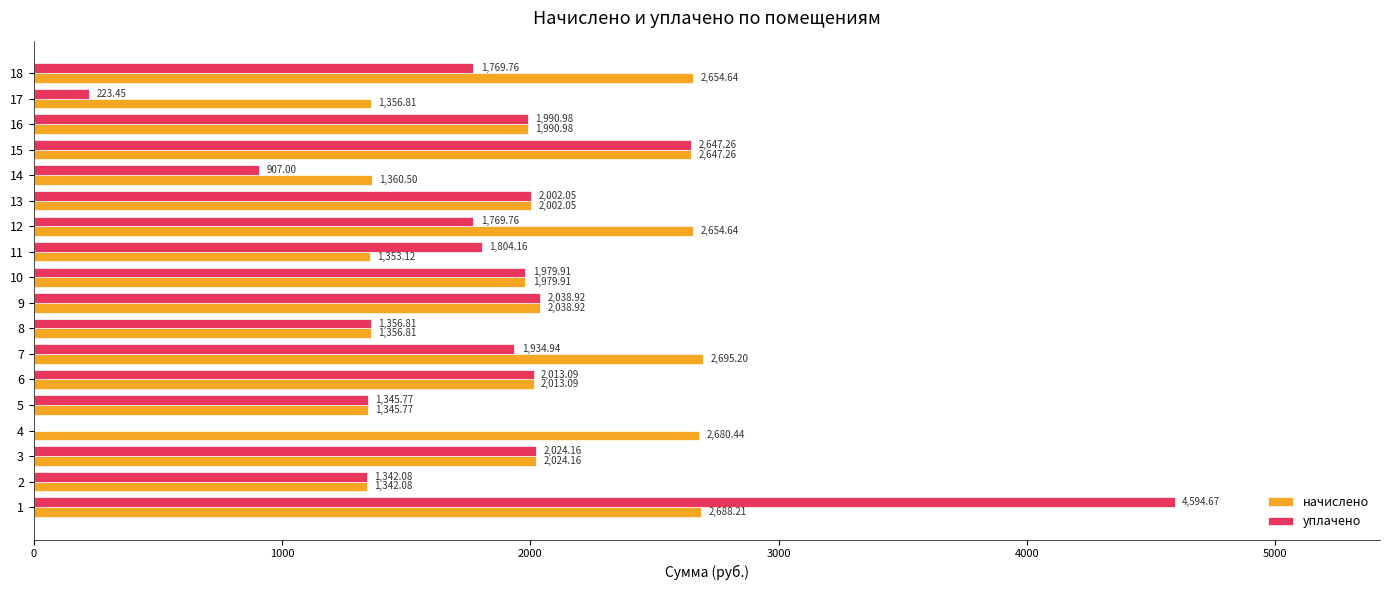

Where is уплачено nearest to the value 2297?

9